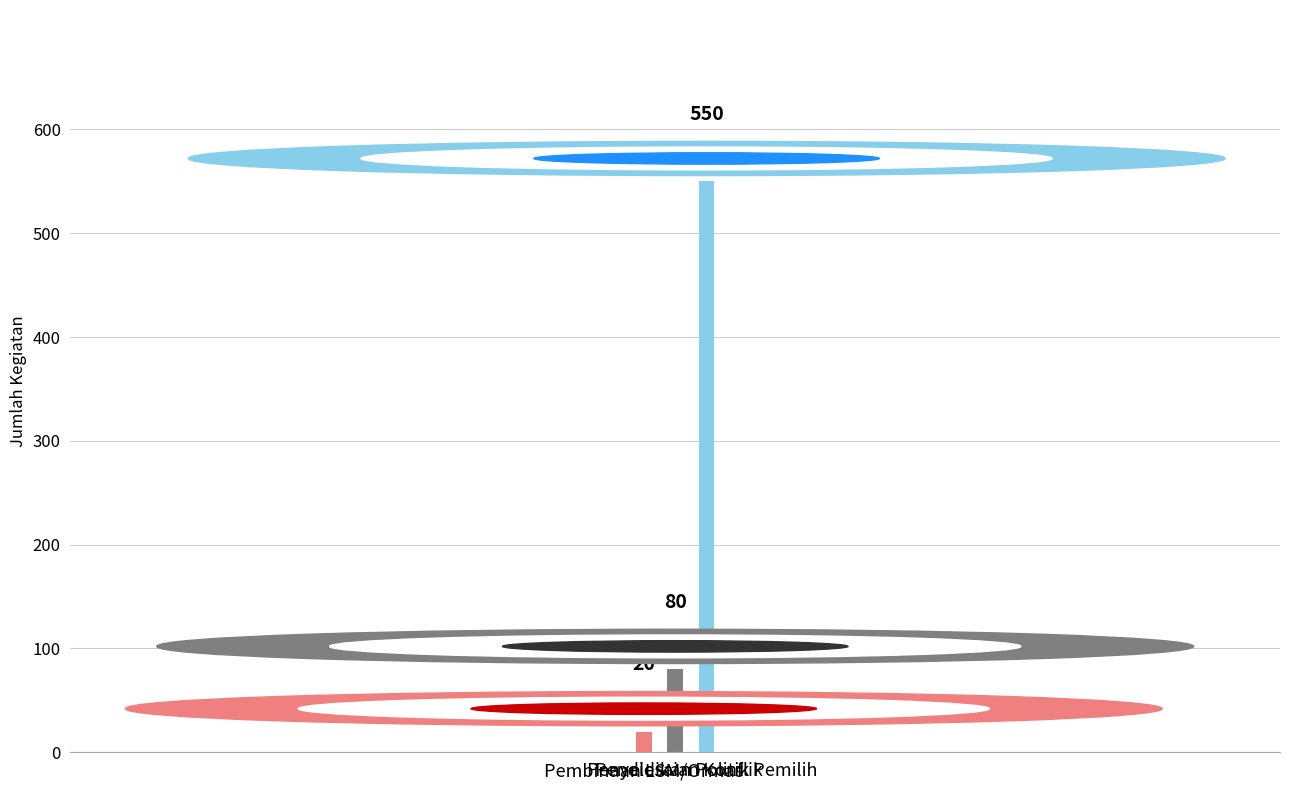

The chart shows a value of 550 at Pendidikan Politik Pemilih. True or false?

True